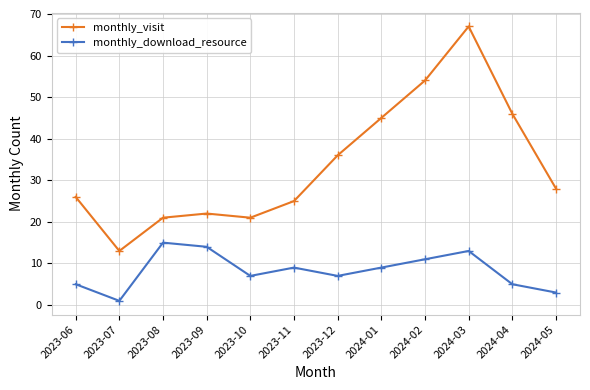

Rank the series at 2023-08 from lowest to highest value.

monthly_download_resource, monthly_visit